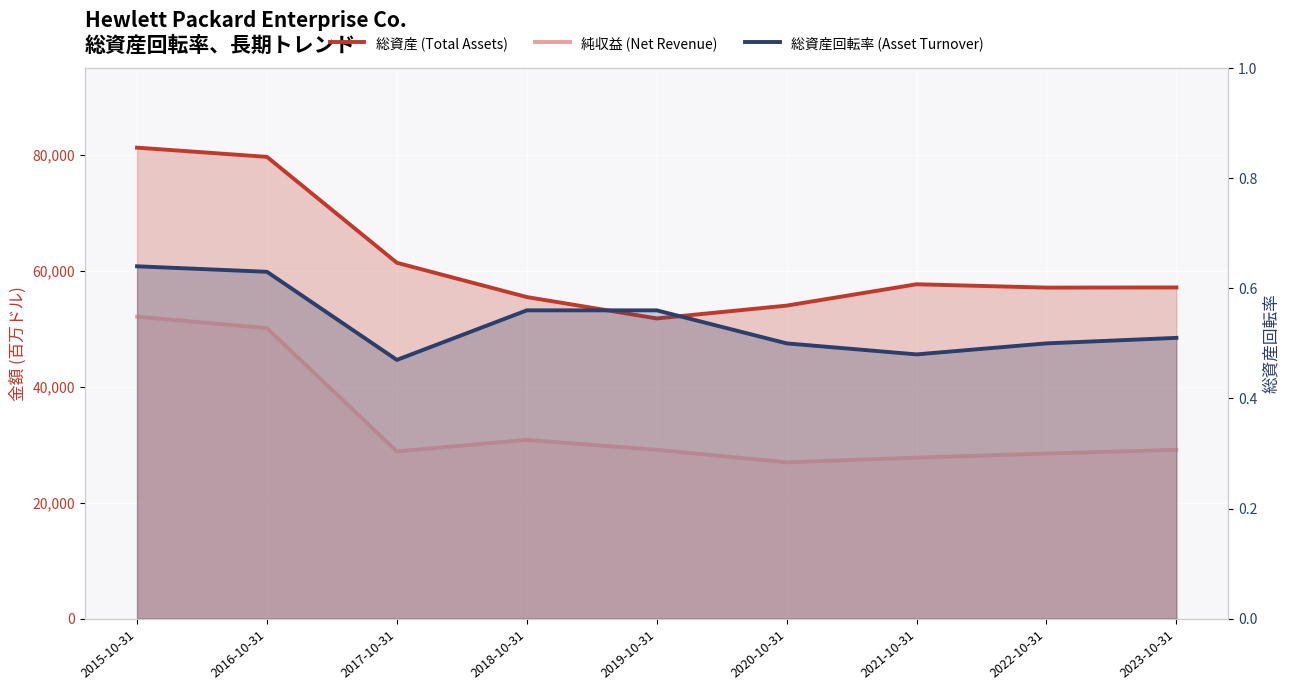

What is the difference between the highest and lowest values at 2021-10-31?

57698.5